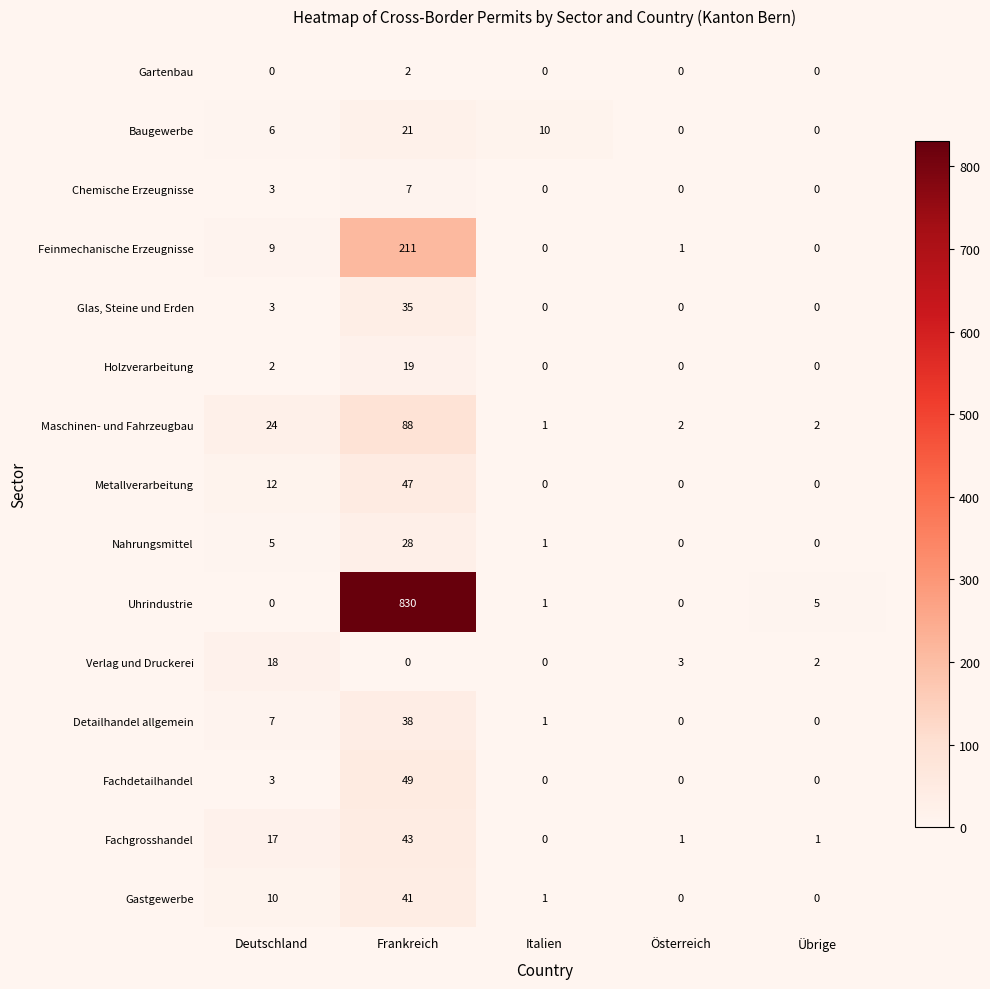

Which category has the highest value across all series?

Frankreich